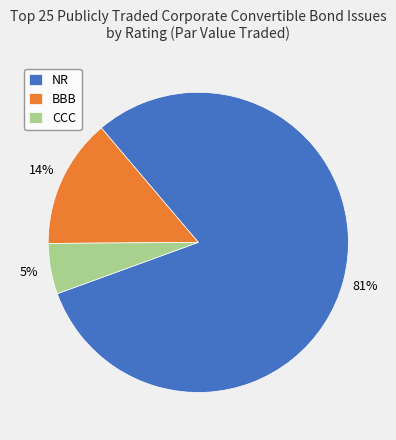

To the nearest percent, what is the average slice percentage?

33%